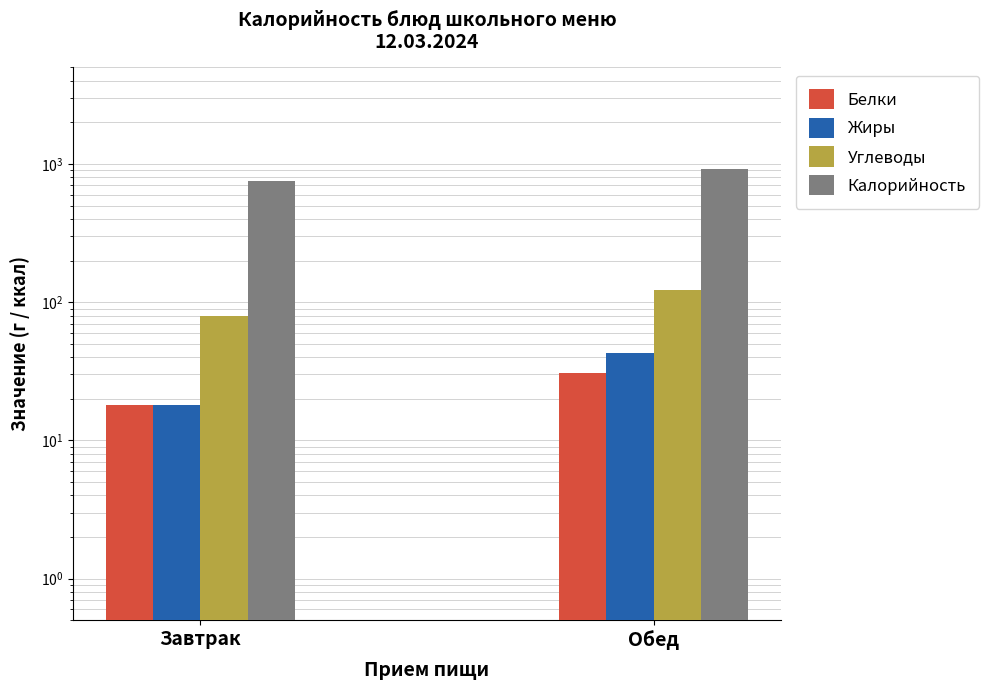

The value of Жиры at Обед is 16.0. True or false?

False